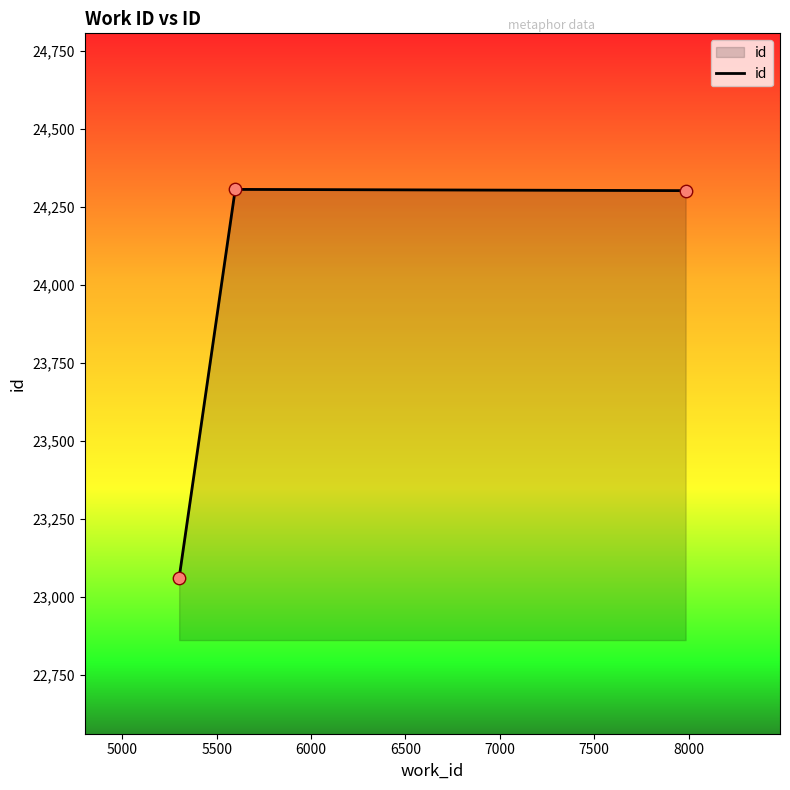

What is the greatest value displayed?

24306